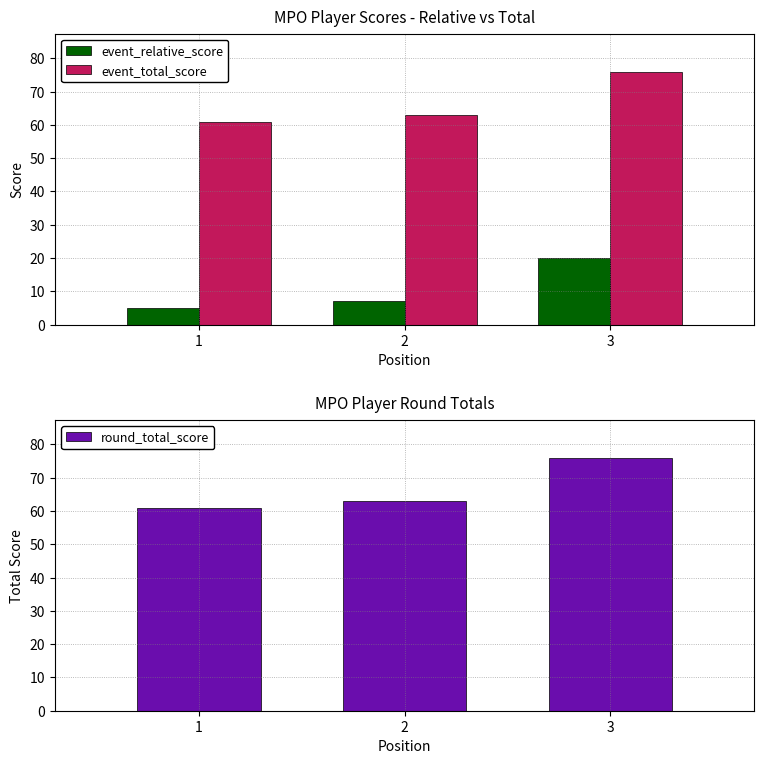

What are all the series names shown in the legend?

event_relative_score, event_total_score, round_total_score